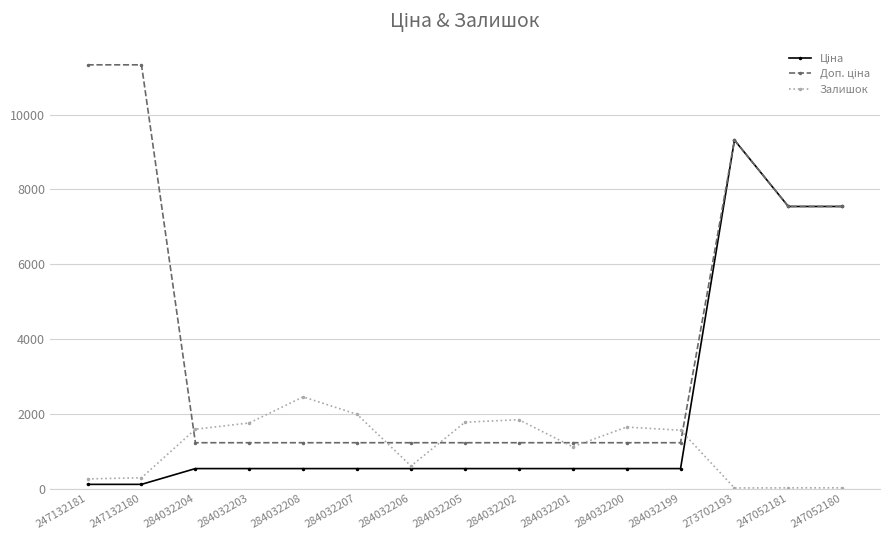

The Залишок series shows 1588.0 at 284032204. True or false?

True